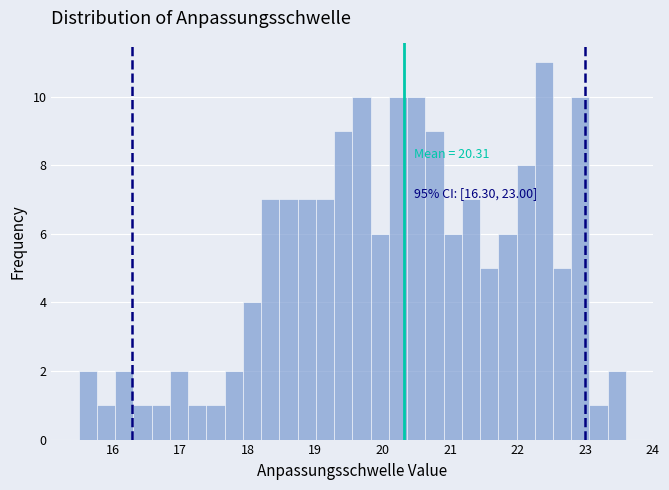

Around what value on the x-axis is the tallest bar? Give the approximate position of its centre, as read against the axis.

22.4